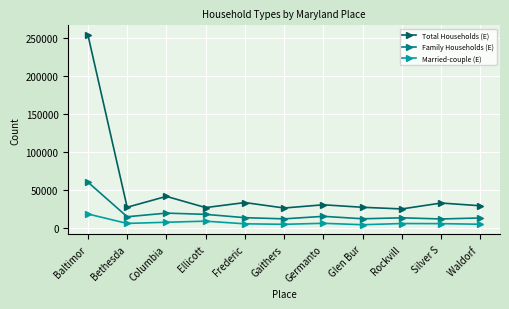

Where is the first local maximum for Total Households (E)?

Columbia